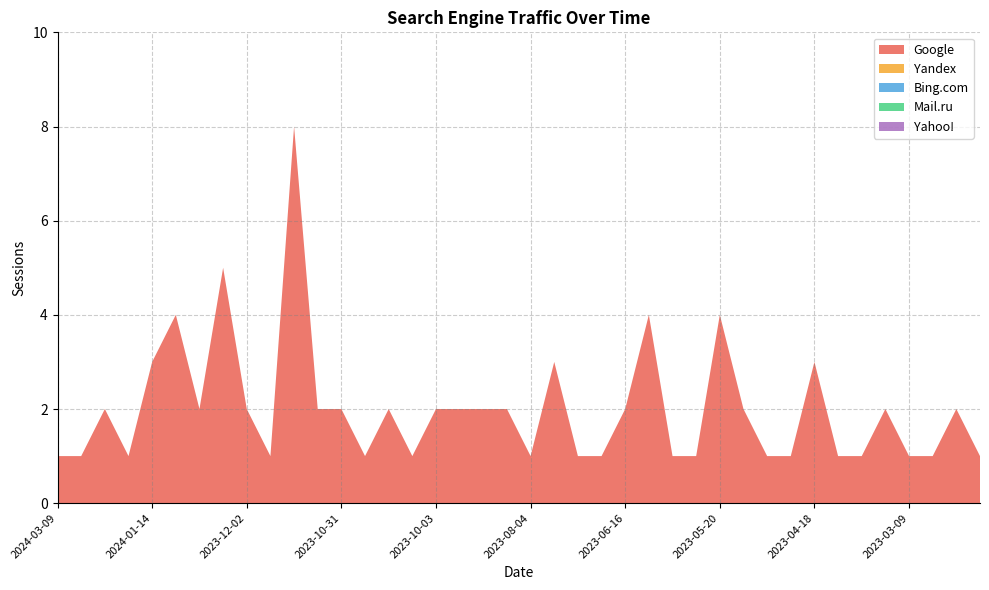

Reading left to right, what are all the values shown in this chart?

Google: 1	1	2	1	3	4	2	5	2	1	8	2	2	1	2	1	2	2	2	2	1	3	1	1	2	4	1	1	4	2	1	1	3	1	1	2	1	1	2	1
Yandex: 0	0	0	0	0	0	0	0	0	0	0	0	0	0	0	0	0	0	0	0	0	0	0	0	0	0	0	0	0	0	0	0	0	0	0	0	0	0	0	0
Bing.com: 0	0	0	0	0	0	0	0	0	0	0	0	0	0	0	0	0	0	0	0	0	0	0	0	0	0	0	0	0	0	0	0	0	0	0	0	0	0	0	0
Mail.ru: 0	0	0	0	0	0	0	0	0	0	0	0	0	0	0	0	0	0	0	0	0	0	0	0	0	0	0	0	0	0	0	0	0	0	0	0	0	0	0	0
Yahoo!: 0	0	0	0	0	0	0	0	0	0	0	0	0	0	0	0	0	0	0	0	0	0	0	0	0	0	0	0	0	0	0	0	0	0	0	0	0	0	0	0